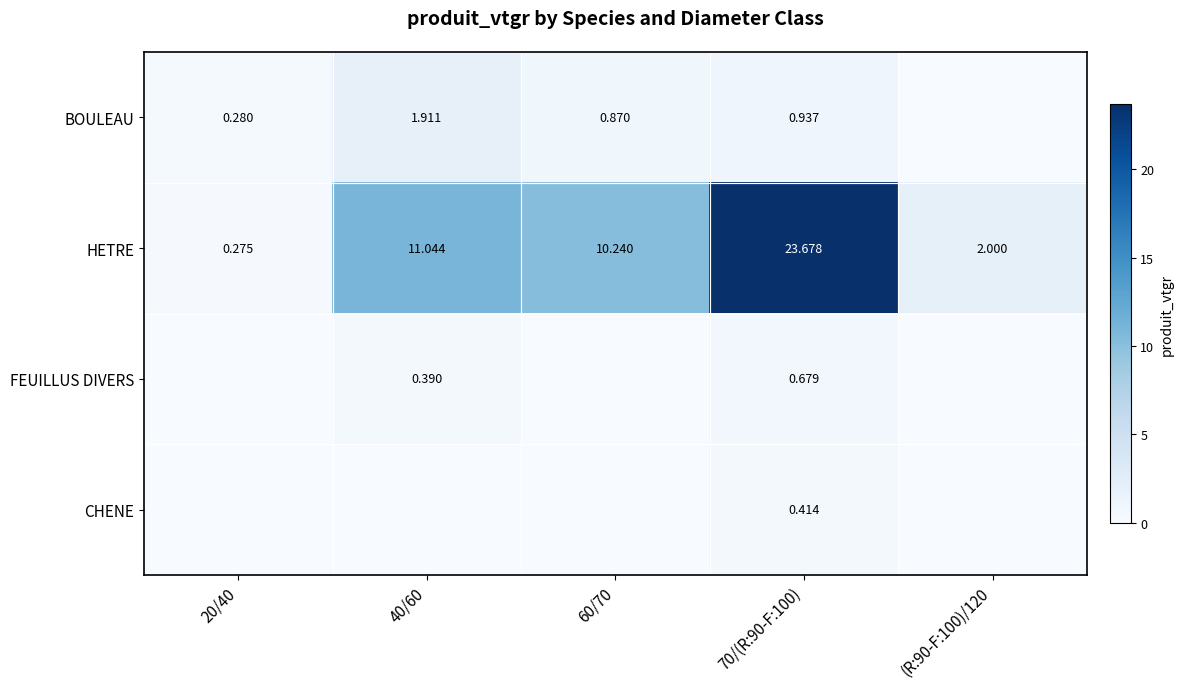

List the labels in order of BOULEAU value, largest first.

40/60, 70/(R:90-F:100), 60/70, 20/40, (R:90-F:100)/120